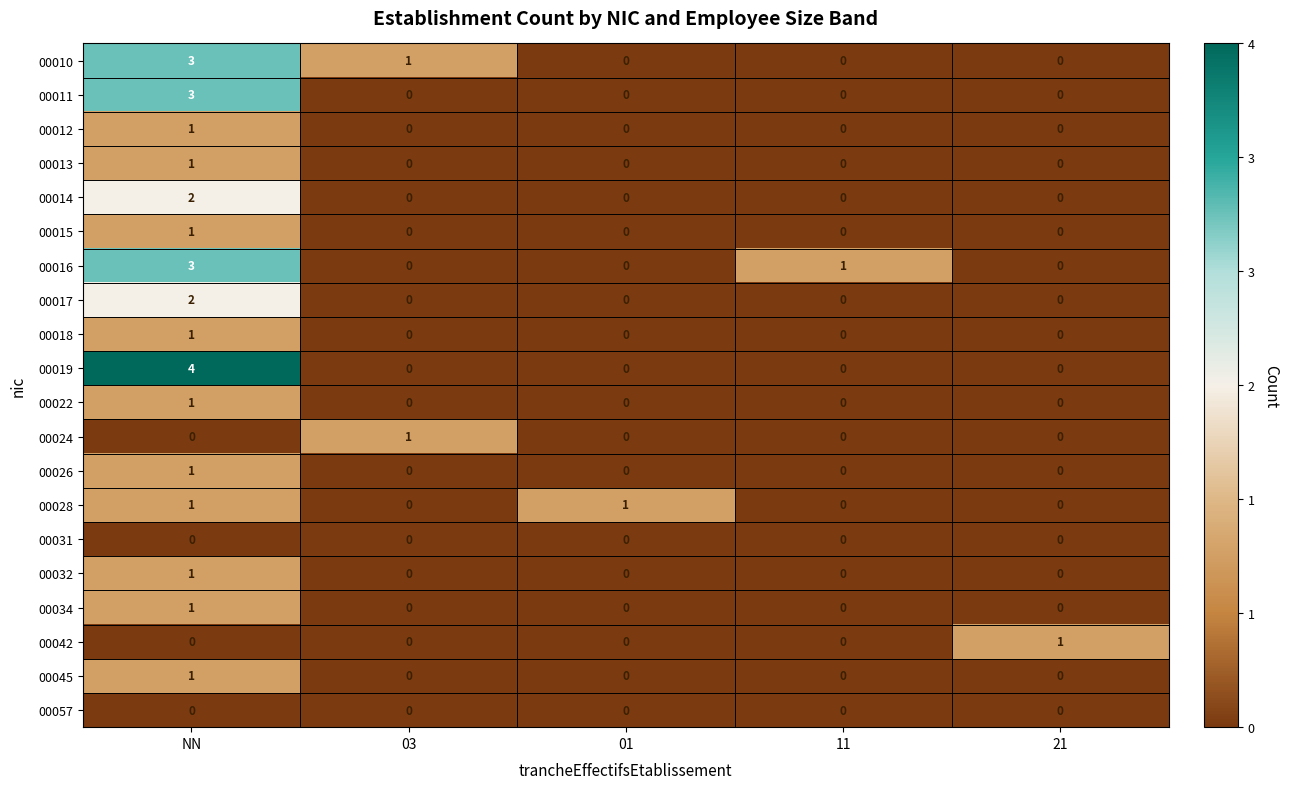

What is the difference between the maximum and minimum values in the 00010 series?

3